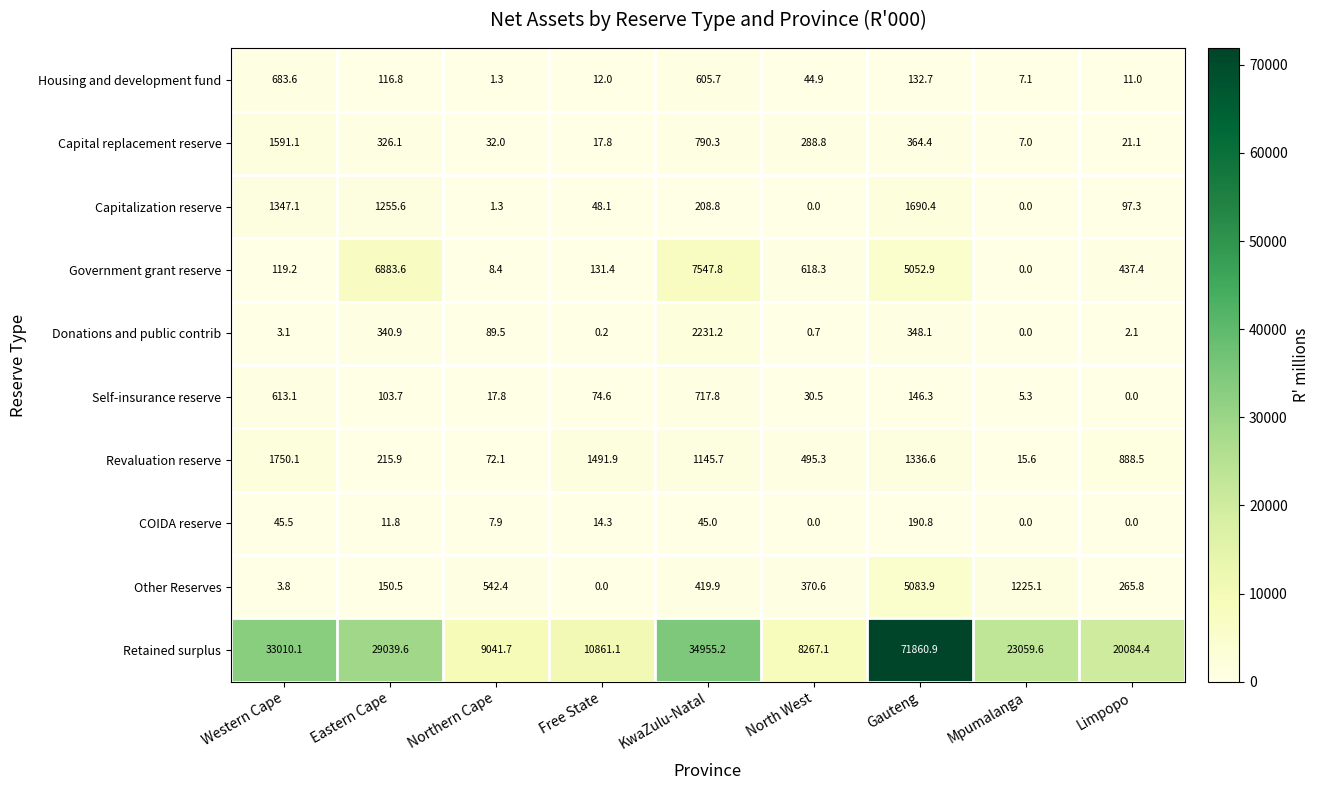

Rank the series at Free State from lowest to highest value.

Other Reserves, Donations and public contrib, Housing and development fund, COIDA reserve, Capital replacement reserve, Capitalization reserve, Self-insurance reserve, Government grant reserve, Revaluation reserve, Retained surplus